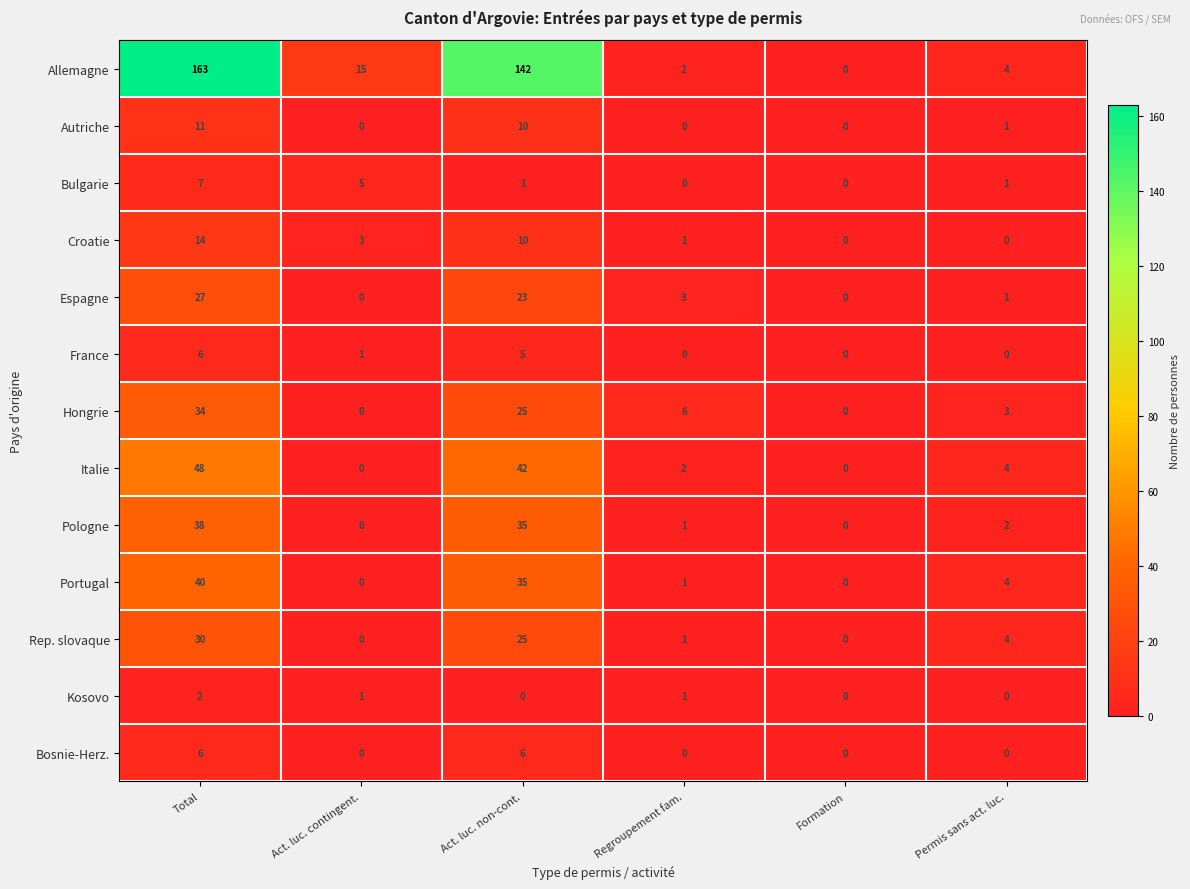

Count the number of data series in this chart.

13